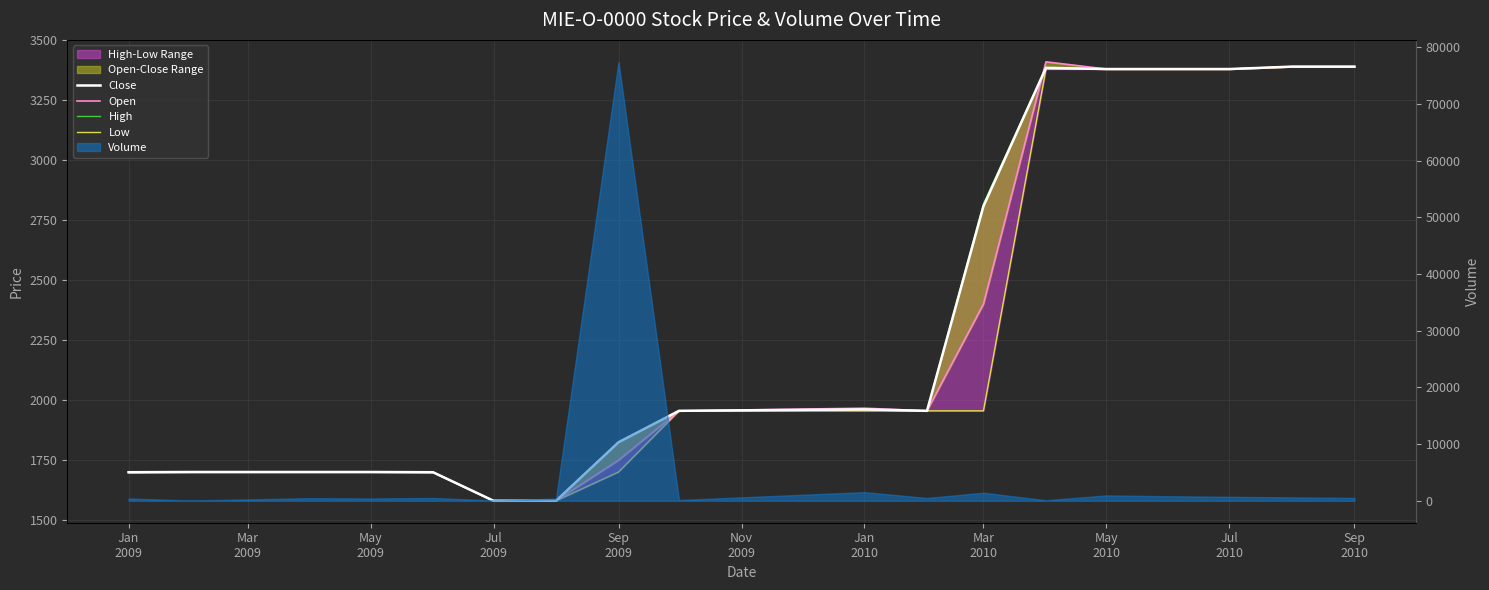

At how many categories does at least one series exceed 2915?

6